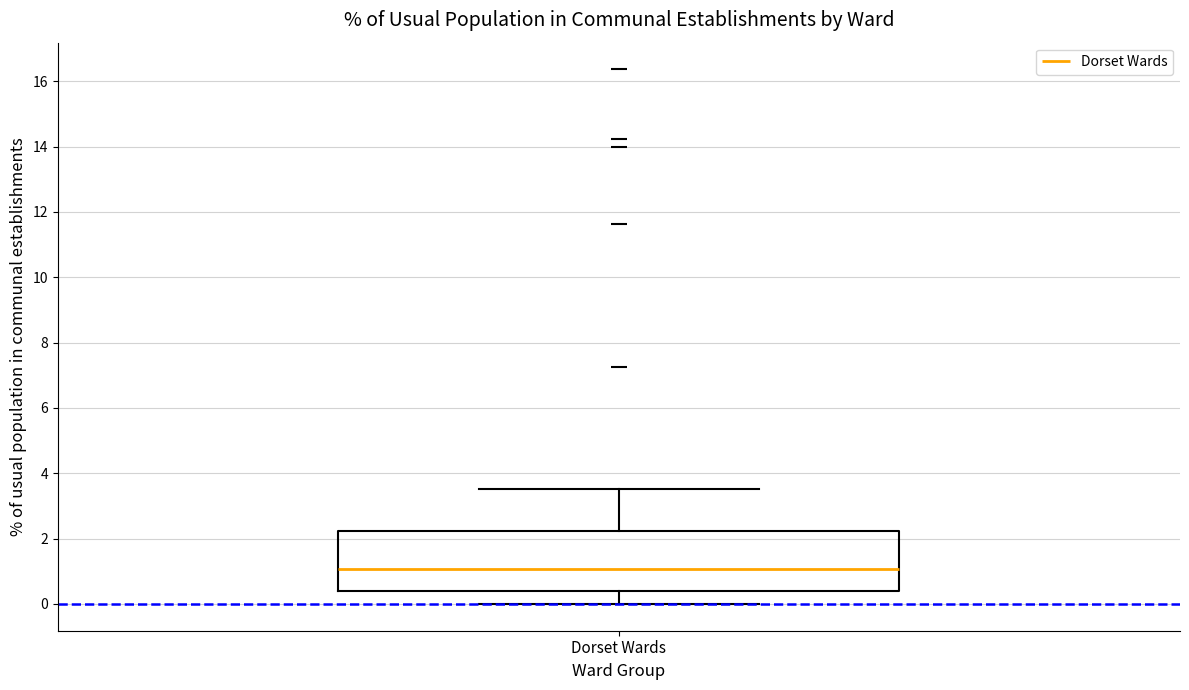

Read this box plot against the y-axis: the position of the median line, the range covered by the box, and the ends of both whiskers. The values are not printed on the chart, so give them approximately, as read against the axis.

median 1.0, box 0.4 to 2.2, whiskers 0.0 to 3.6